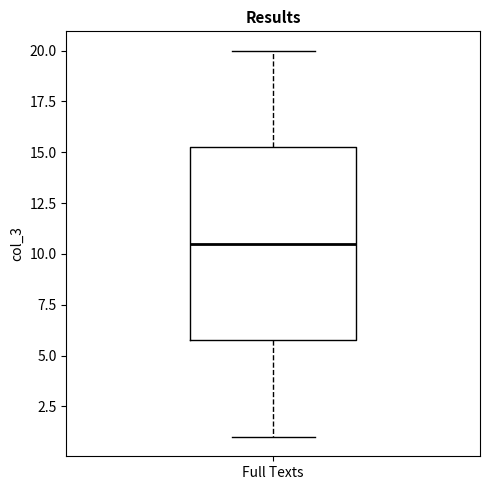

Where does the lower whisker of the box for Full Texts end on the y-axis? The values are not printed on the chart, so give them approximately, as read against the axis.

1.0